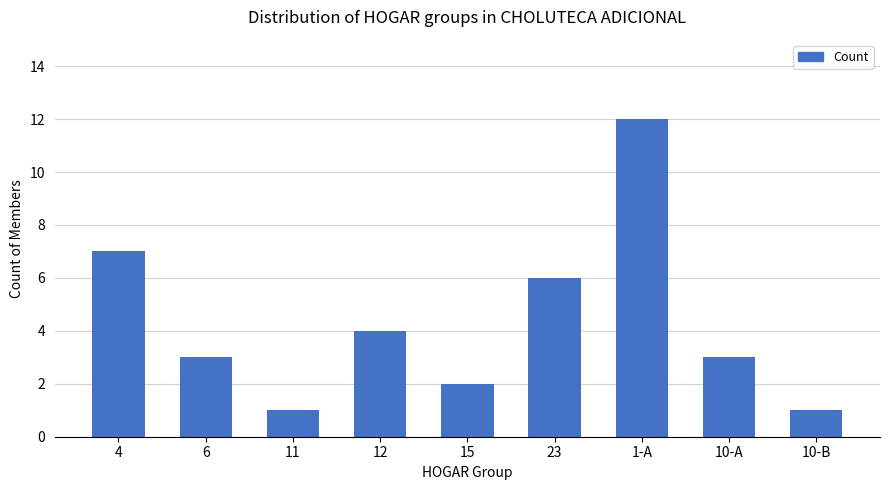

Count the number of data series in this chart.

1